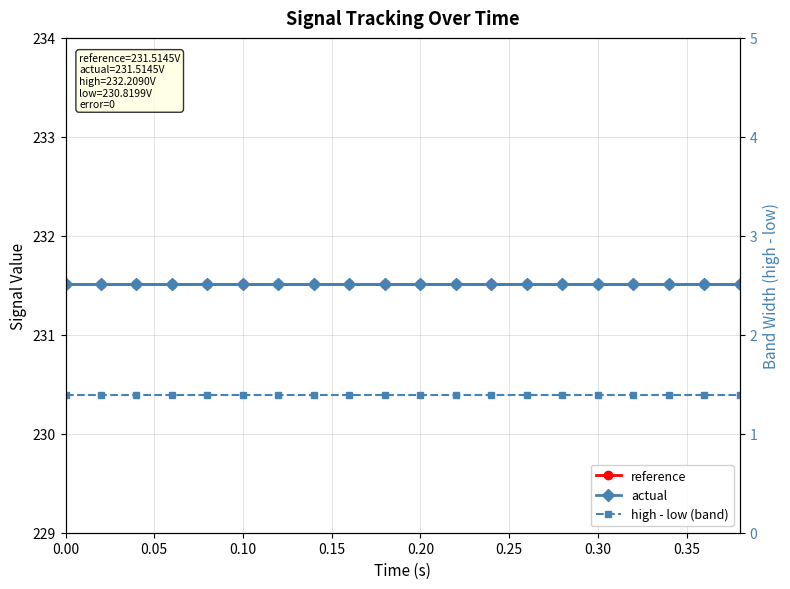

What are all the series names shown in the legend?

reference, actual, high - low (band)